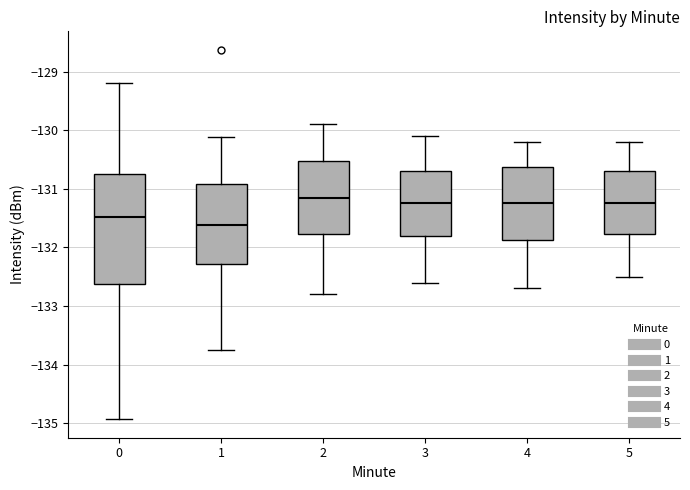

Reading left to right, transcribe this box plot: for each box, give where its median line is, the range the box spans, and where its two whiskers end, as read against the y-axis. The values are not printed on the chart, so give them approximately, as read against the axis.

0: median -131.5, box -132.6 to -130.8, whiskers -134.9 to -129.2
1: median -131.6, box -132.3 to -130.9, whiskers -133.8 to -130.1
2: median -131.1, box -131.8 to -130.5, whiskers -132.8 to -129.9
3: median -131.2, box -131.8 to -130.7, whiskers -132.6 to -130.1
4: median -131.2, box -131.9 to -130.6, whiskers -132.7 to -130.2
5: median -131.2, box -131.8 to -130.7, whiskers -132.5 to -130.2